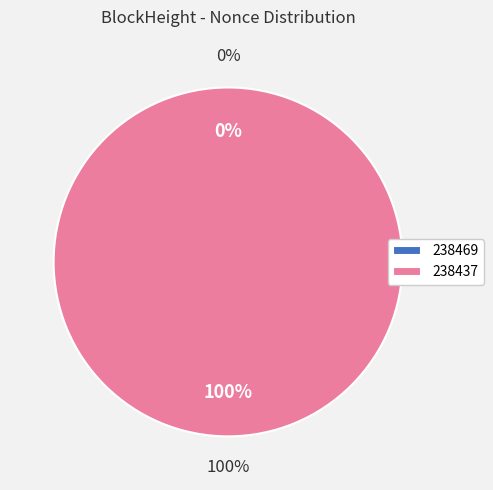

True or false: 238437 accounts for 100% of the total.

True